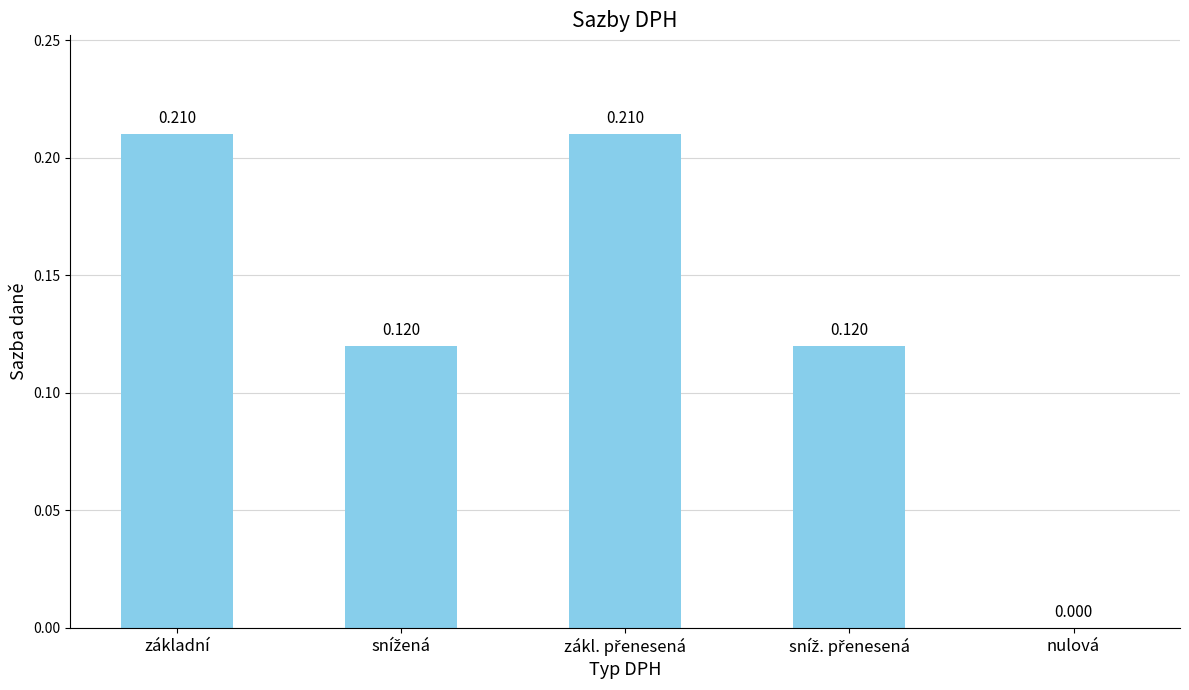

Where is the data nearest to the value 0?

nulová